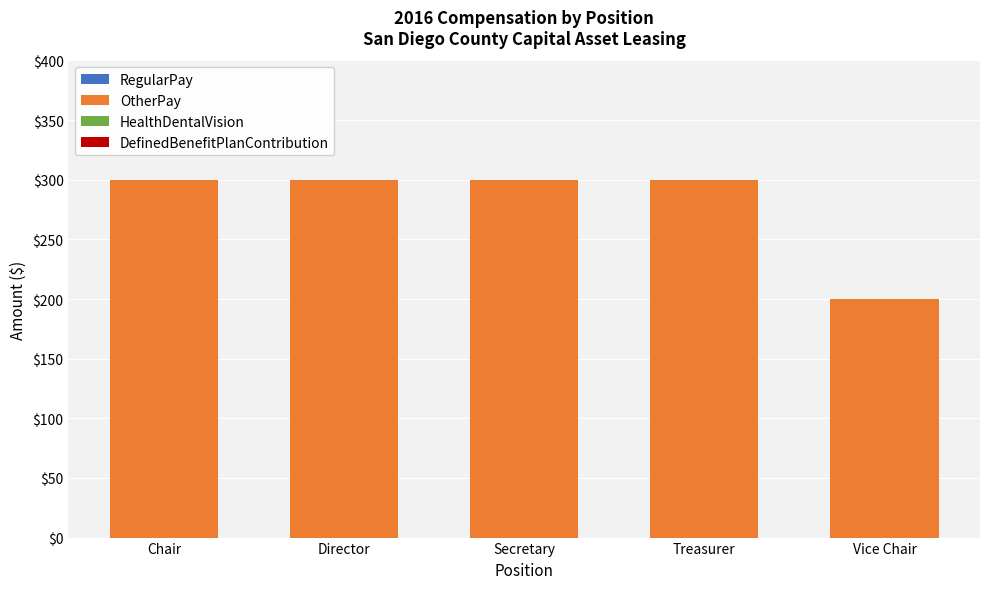

Reading left to right, transcribe all the data shown in this chart.

Chair=300	Director=300	Secretary=300	Treasurer=300	Vice Chair=200